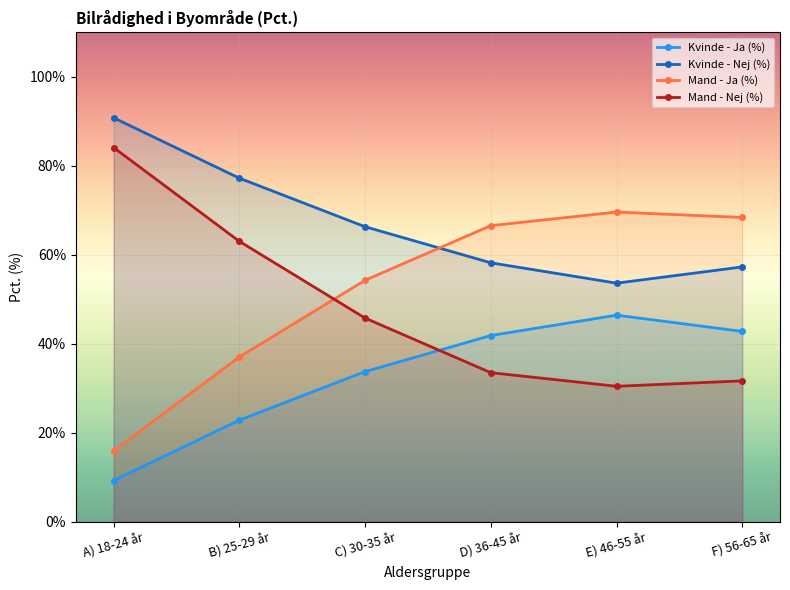

At which category does Kvinde - Ja (%) reach its first local peak?

E) 46-55 år